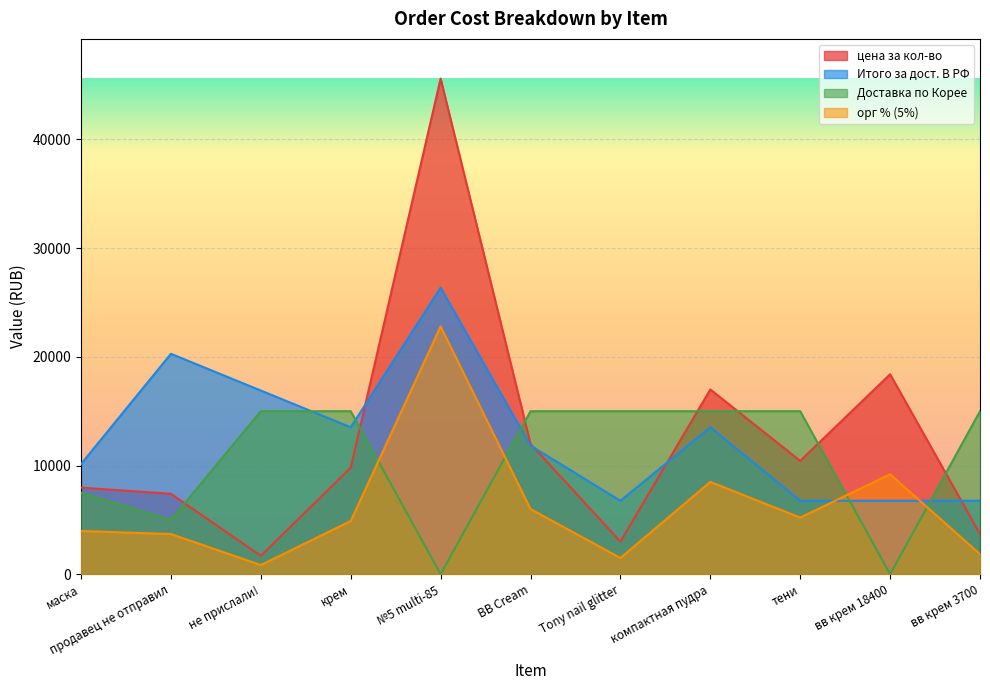

Reading left to right, what are all the values shown in this chart?

Итого за дост. В РФ: маска=10140.0	продавец не отправил=20280.0	не прислали!=16900.0	крем=13520.0	№5 multi-85=26364.0	BB Cream=11830.0	Tony nail glitter=6760.0	компактная пудра=13520.0	тени=6760.0	вв крем 18400=6760.0	вв крем 3700=6760.0
цена за кол-во: маска=7970.0	продавец не отправил=7400.0	не прислали!=1700.0	крем=9800.0	№5 multi-85=45600.0	BB Cream=12000.0	Tony nail glitter=3000.0	компактная пудра=17000.0	тени=10430.0	вв крем 18400=18400.0	вв крем 3700=3700.0
Доставка по Корее: маска=7500.0	продавец не отправил=5000.0	не прислали!=15000.0	крем=15000.0	№5 multi-85=0.0	BB Cream=15000.0	Tony nail glitter=15000.0	компактная пудра=15000.0	тени=15000.0	вв крем 18400=0.0	вв крем 3700=15000.0
орг % (5%): маска=3985.0	продавец не отправил=3700.0	не прислали!=850.0	крем=4900.0	№5 multi-85=22800.0	BB Cream=6000.0	Tony nail glitter=1500.0	компактная пудра=8500.0	тени=5215.0	вв крем 18400=9200.0	вв крем 3700=1850.0